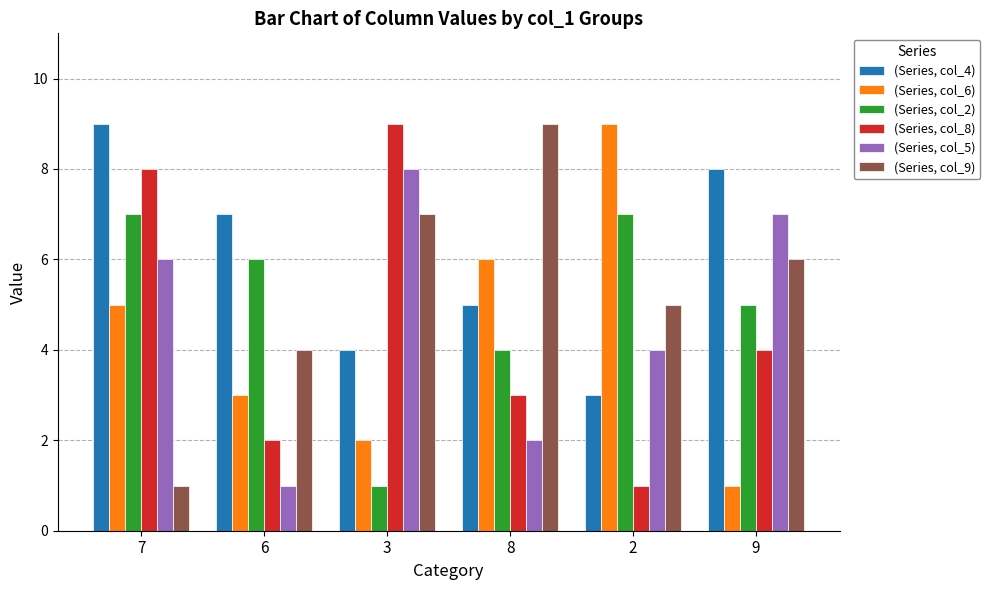

How many values in the (Series, col_2) series are below 6?

3